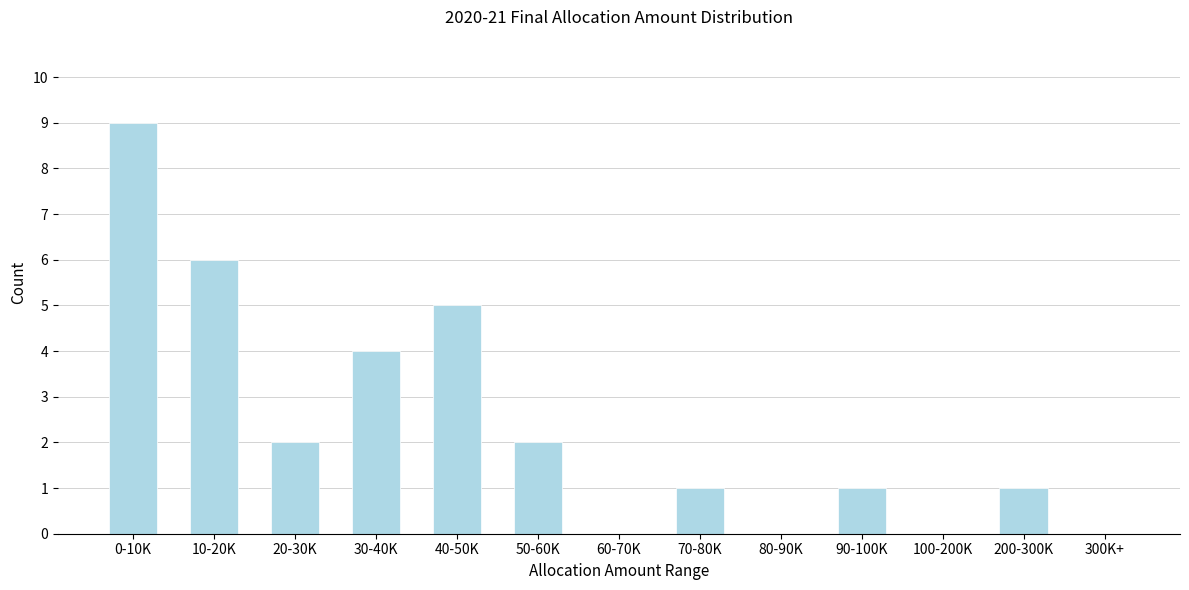

Reading left to right, list all the values displayed in this chart.

0-10K=9	10-20K=6	20-30K=2	30-40K=4	40-50K=5	50-60K=2	60-70K=0	70-80K=1	80-90K=0	90-100K=1	100-200K=0	200-300K=1	300K+=0